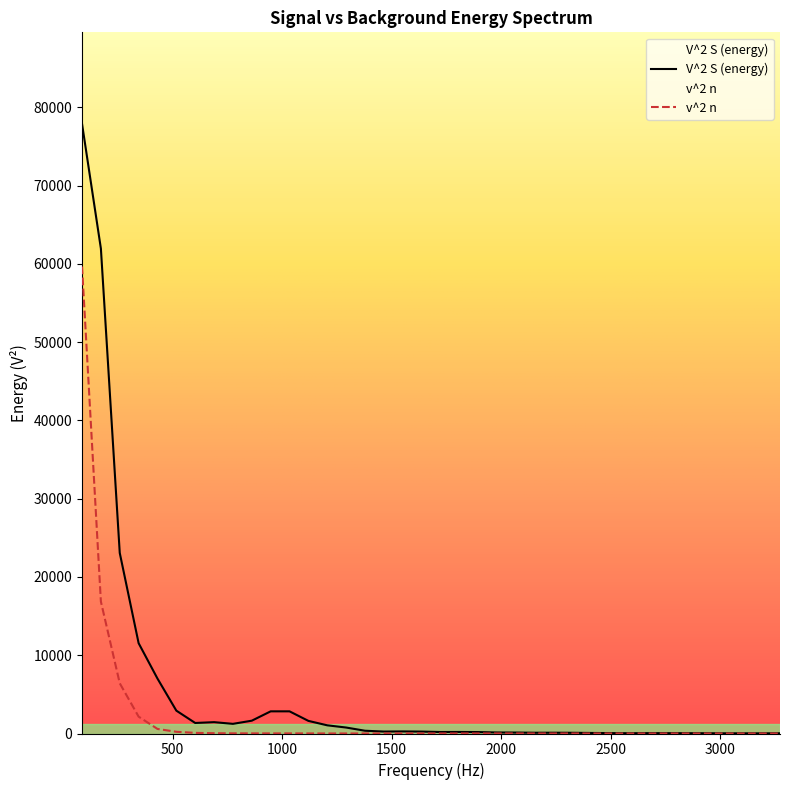

What is the difference between the v^2 n values at 1722.65625 and 516.796875?

212.3